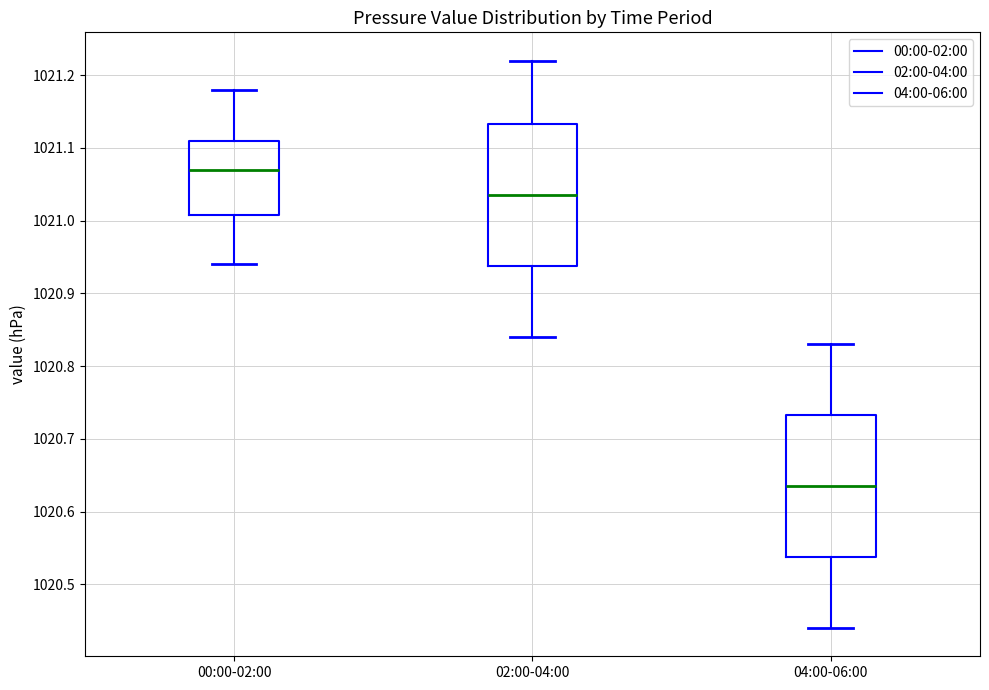

Reading left to right, transcribe this box plot: for each box, give where its median line is, the range the box spans, and where its two whiskers end, as read against the y-axis. The values are not printed on the chart, so give them approximately, as read against the axis.

00:00-02:00: median 1021.07, box 1021.01 to 1021.11, whiskers 1020.94 to 1021.18
02:00-04:00: median 1021.04, box 1020.94 to 1021.13, whiskers 1020.84 to 1021.22
04:00-06:00: median 1020.64, box 1020.54 to 1020.73, whiskers 1020.44 to 1020.83